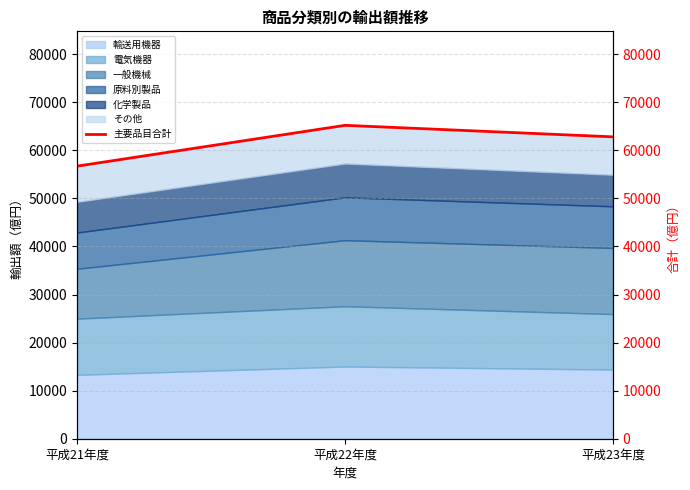

Rank the categories by value from highest to lowest.

平成22年度, 平成23年度, 平成21年度